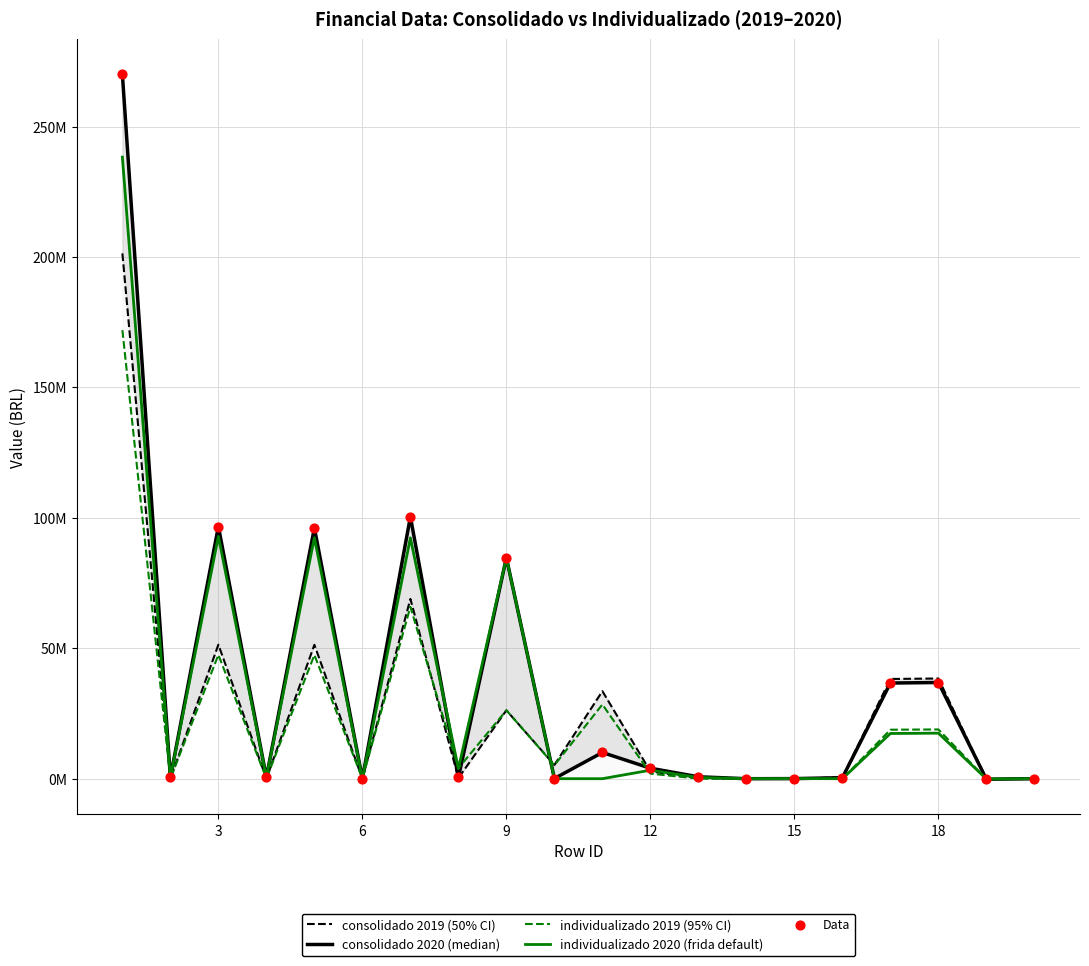

Which series has the largest total across all categories?

consolidado 2020 (median)